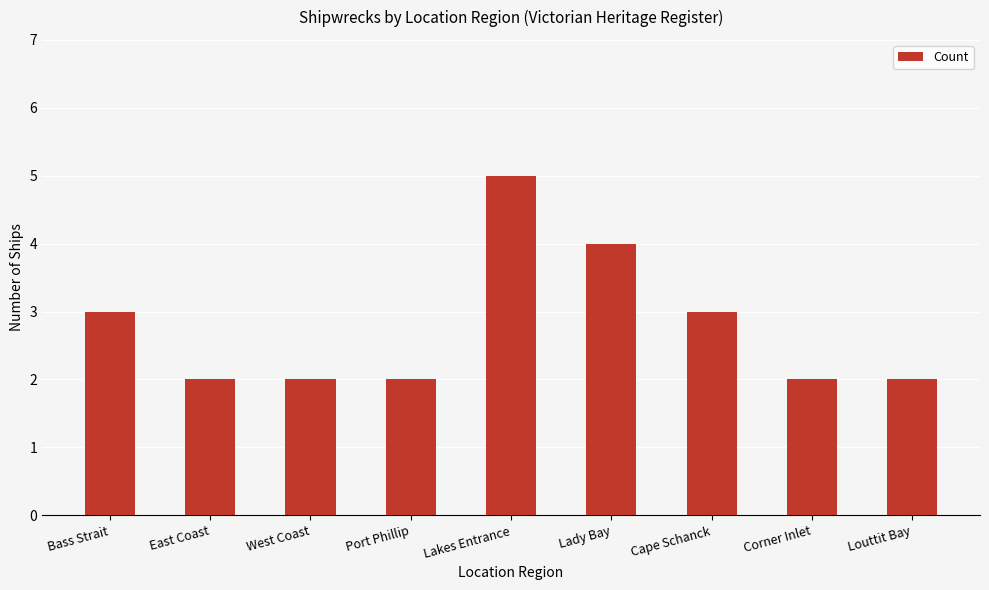

Reading right to left, extract all data points from this chart.

2	2	3	4	5	2	2	2	3